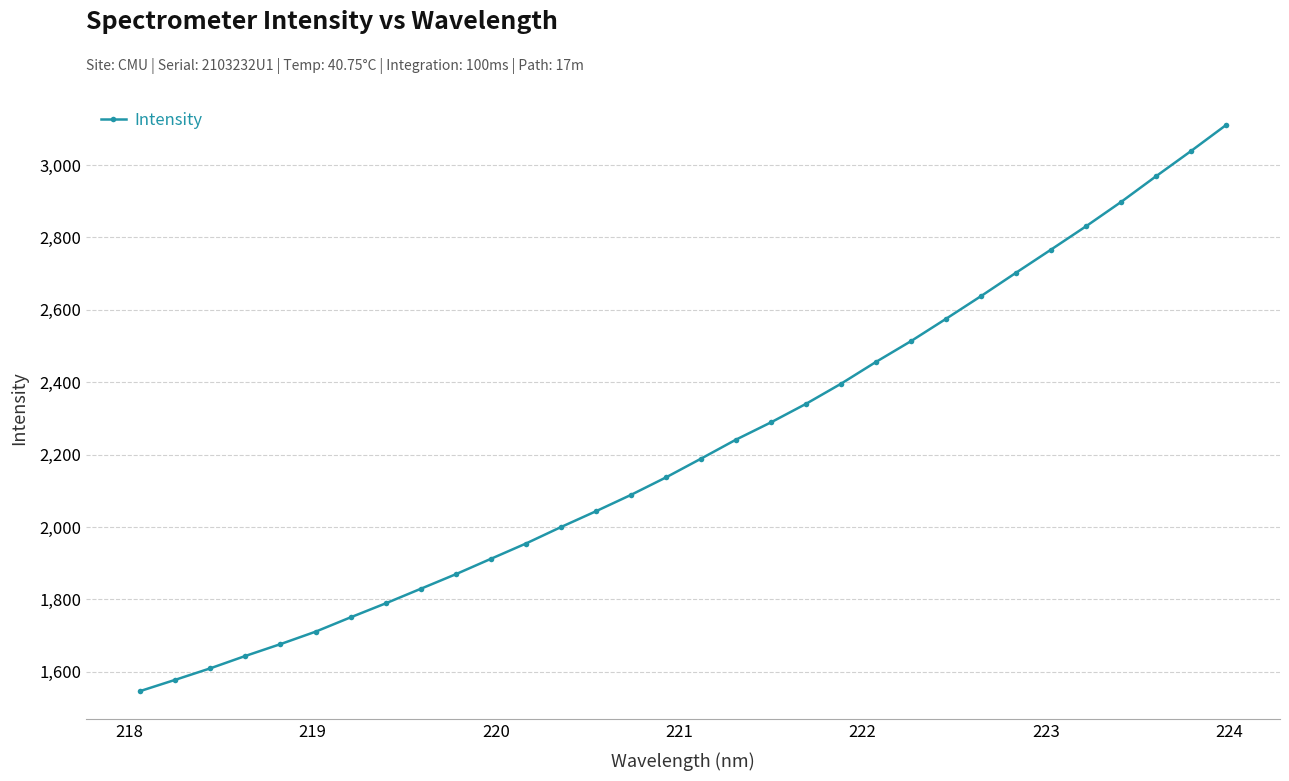

What is the maximum value shown in the chart?

3109.9